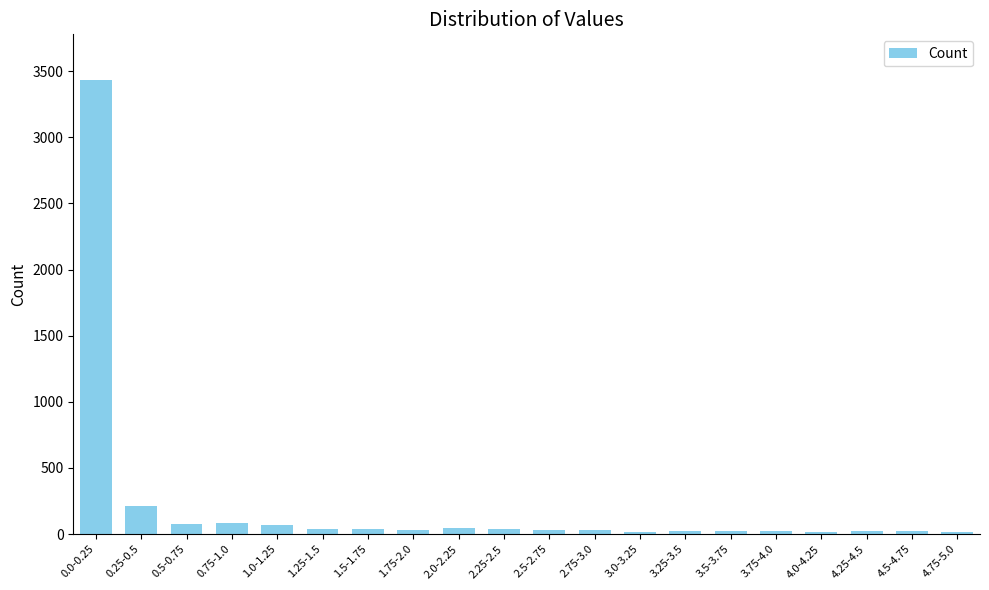

What is the greatest value displayed?

3434